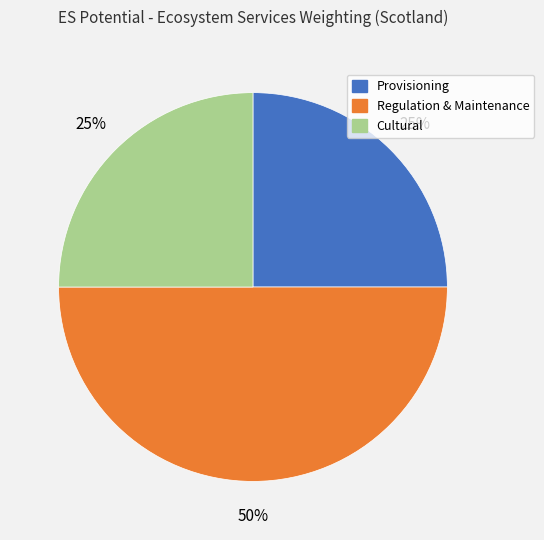

To the nearest percent, what is the difference between the largest and smallest slice percentages?

25%